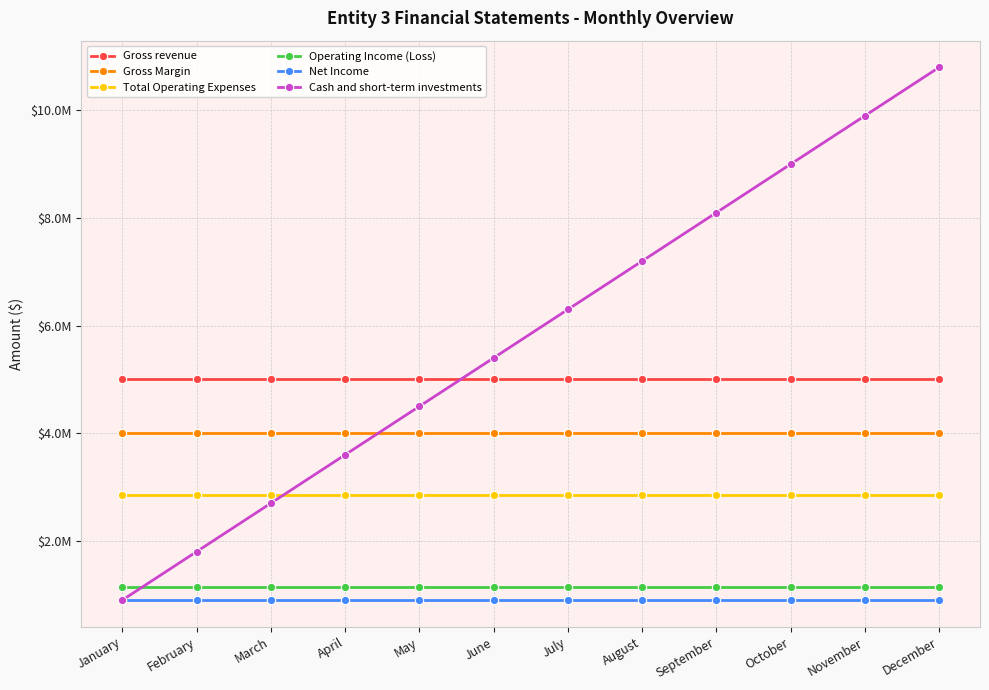

What are all the series names shown in the legend?

Gross revenue, Gross Margin, Total Operating Expenses, Operating Income (Loss), Net Income, Cash and short-term investments